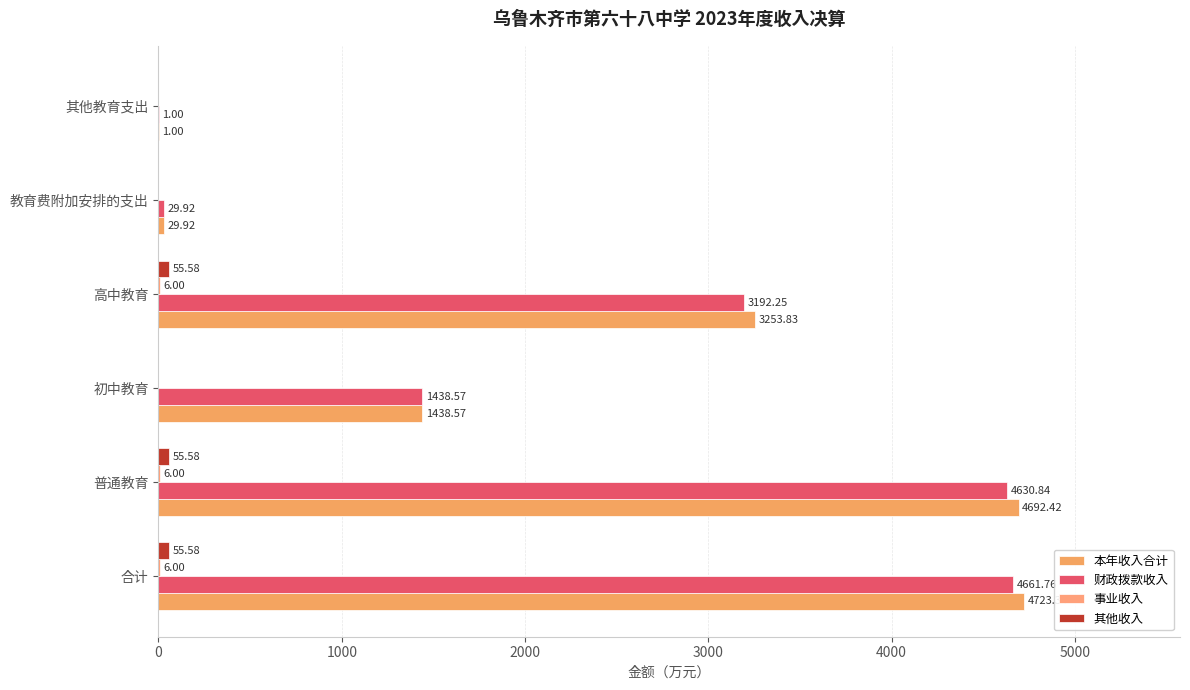

Rank the series by their maximum value, from highest to lowest.

本年收入合计, 财政拨款收入, 其他收入, 事业收入